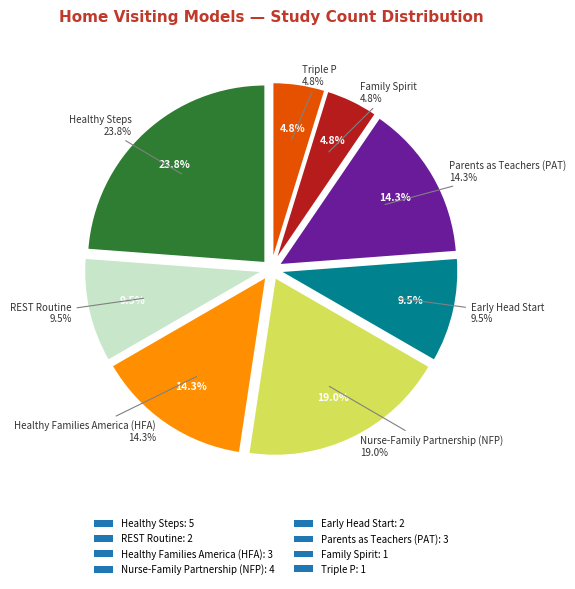

Does Parents as Teachers (PAT) account for over 50% of the chart?

No